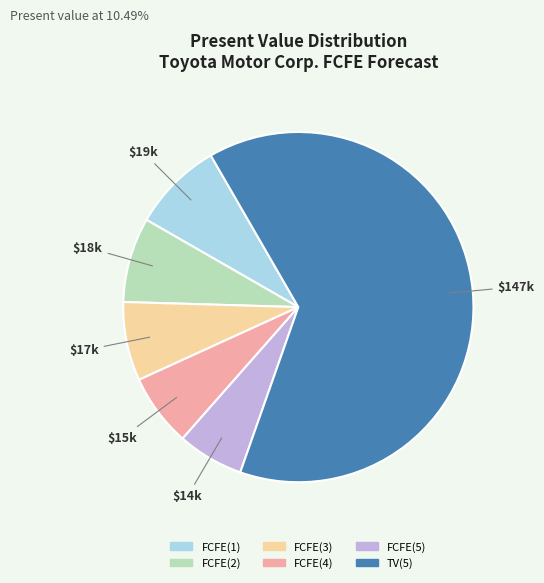

Which category has the biggest portion of the pie?

TV(5)